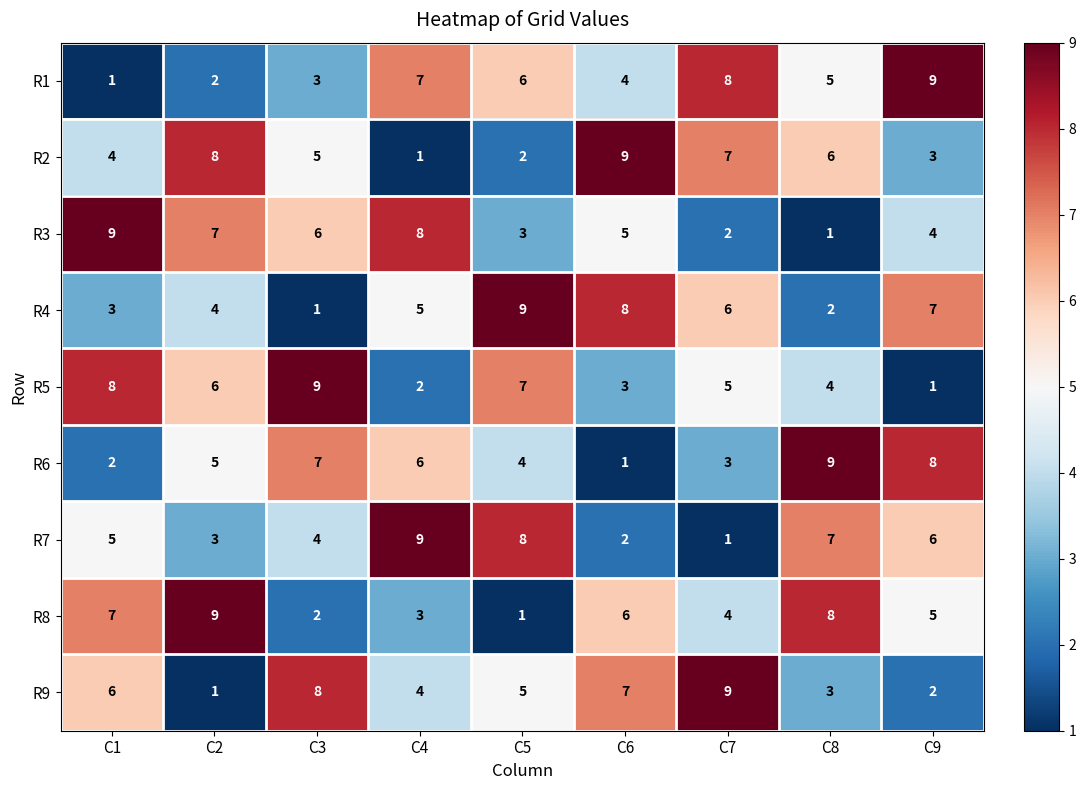

Between C4 and C7, which series saw the biggest shift?

R7